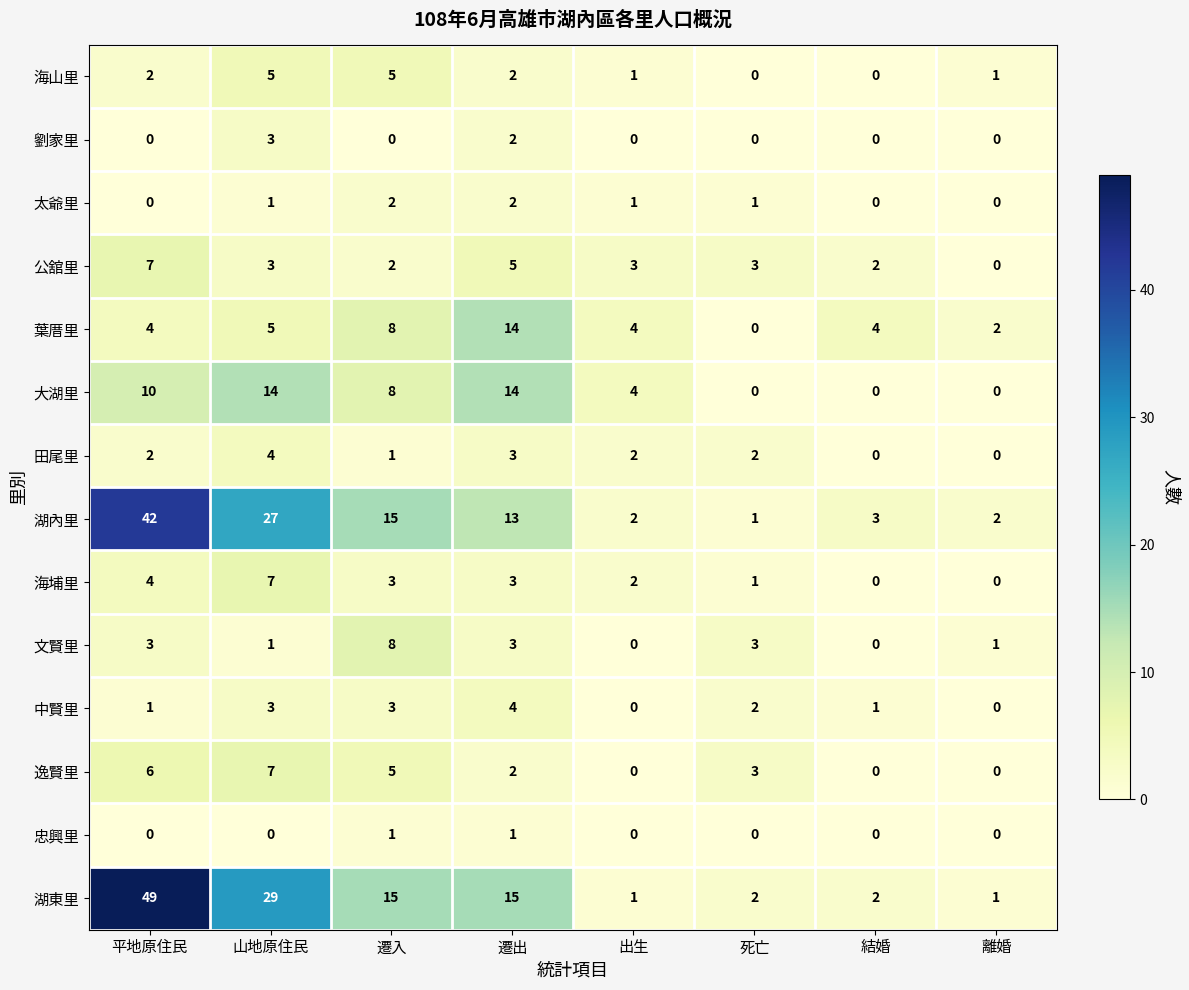

Which series has the widest spread of values?

湖東里